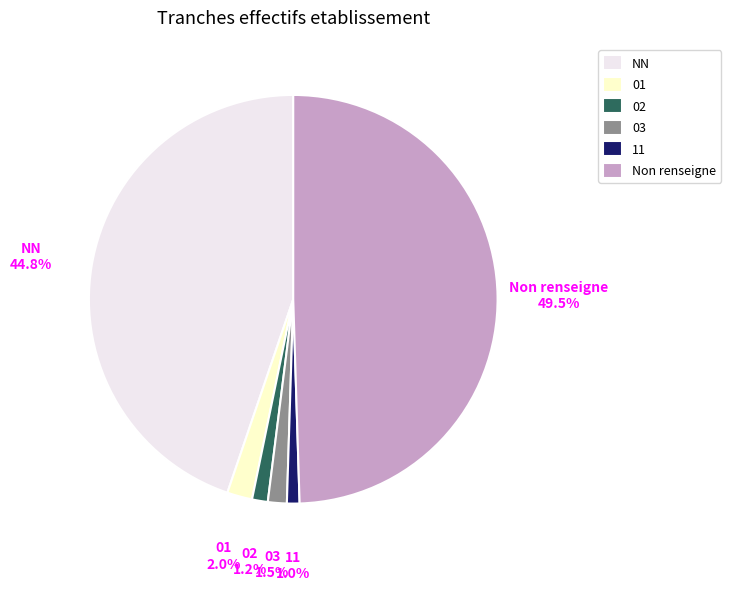

Combined, do 01 and 11 account for over 50%?

No